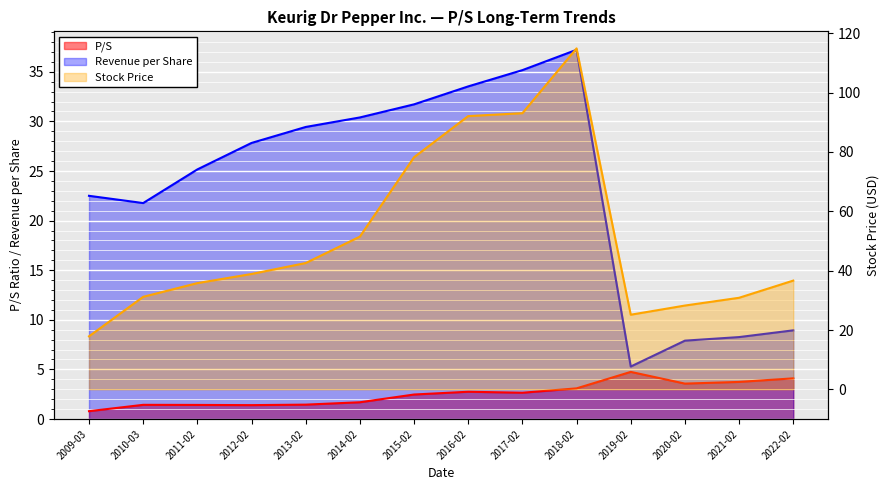

What is the maximum value shown in the chart?

114.9